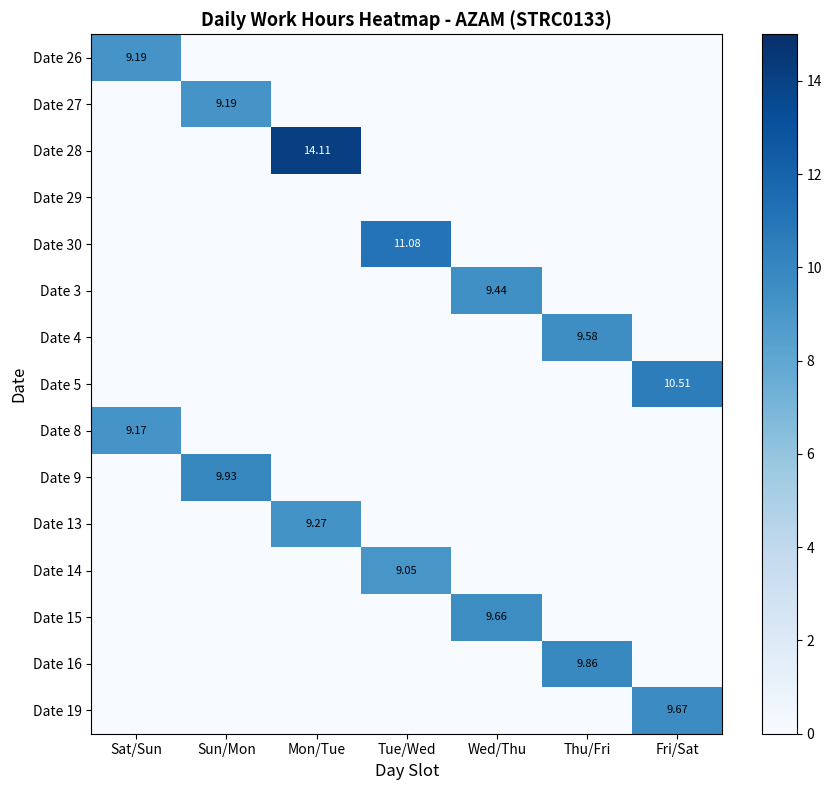

Between Sat/Sun and Sun/Mon, which is larger?

Sat/Sun